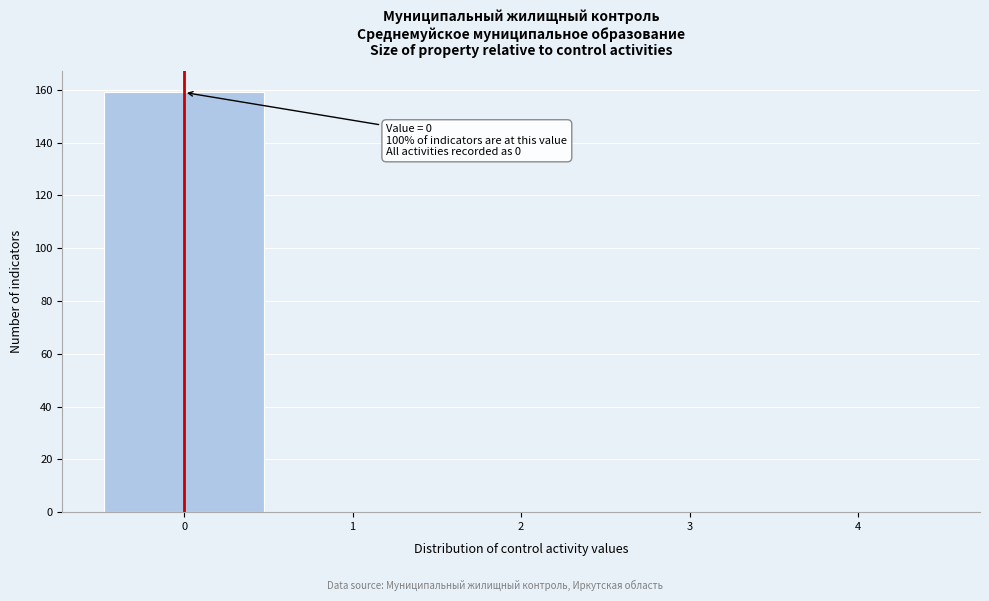

Which range on the x-axis has the tallest bar?

-0.5 to 0.5